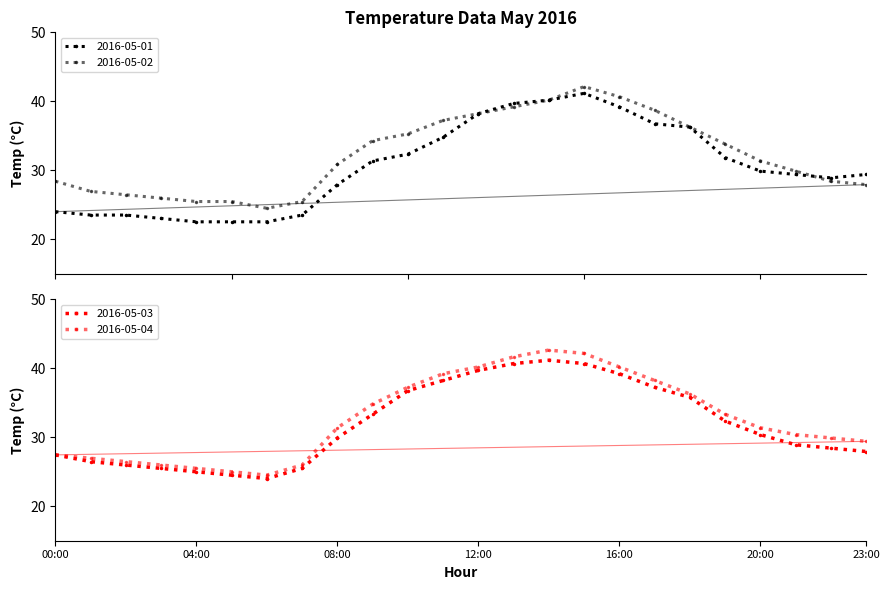

Reading right to left, transcribe all the data shown in this chart.

2016-05-01: 29.4	28.9	29.4	29.9	31.9	36.3	36.8	39.2	41.2	40.2	39.7	38.2	34.8	32.3	31.4	27.9	23.5	22.5	22.5	22.5	23.0	23.5	23.5	24.0
2016-05-02: 27.9	28.4	29.9	31.4	33.8	36.3	38.7	40.7	42.1	40.2	39.2	38.2	37.2	35.3	34.3	30.9	25.5	24.5	25.5	25.5	26.0	26.5	26.9	28.4
2016-05-03: 27.9	28.4	28.9	30.4	32.3	35.8	37.2	39.2	40.7	41.2	40.7	39.7	38.2	36.8	33.3	29.9	25.5	24.0	24.5	25.0	25.5	26.0	26.5	27.4
2016-05-04: 29.4	29.9	30.4	31.4	33.3	36.3	38.2	40.2	42.1	42.6	41.6	40.2	39.2	37.2	34.8	31.4	26.0	24.5	25.0	25.5	26.0	26.5	26.9	27.4